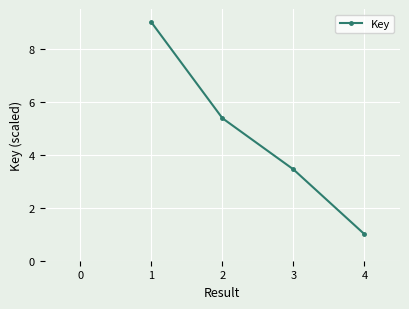

What is the change in value from 2 to 4?

-4.4